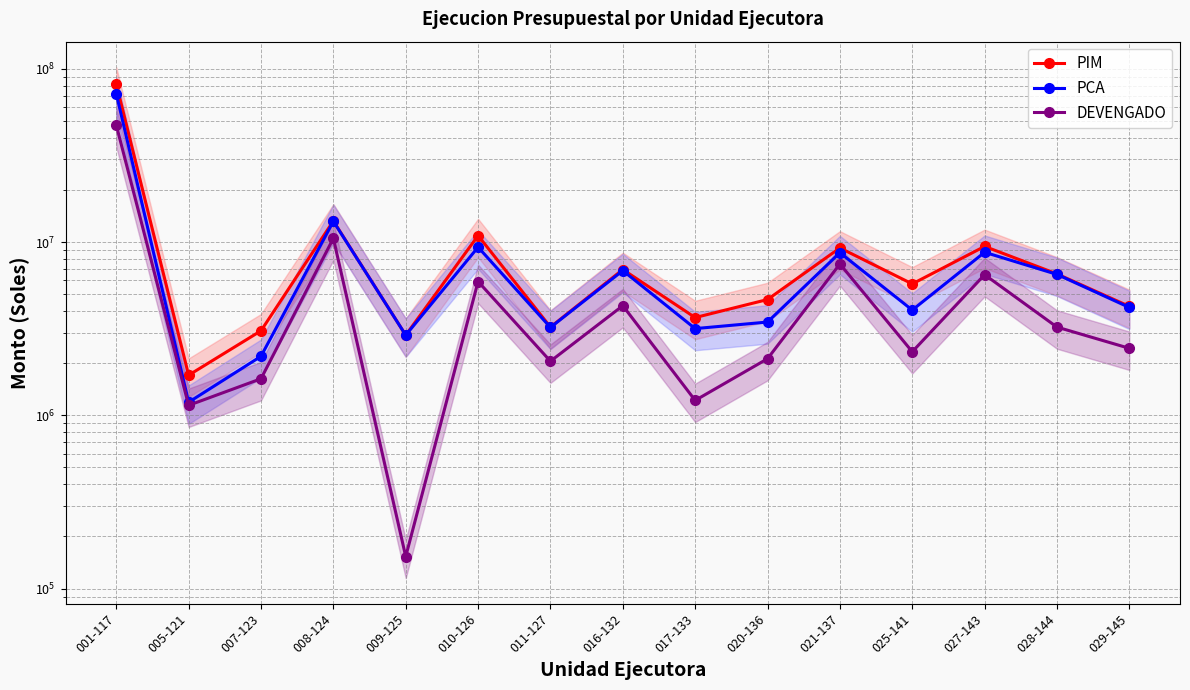

What is the label of the 15th point from the left?

029-145